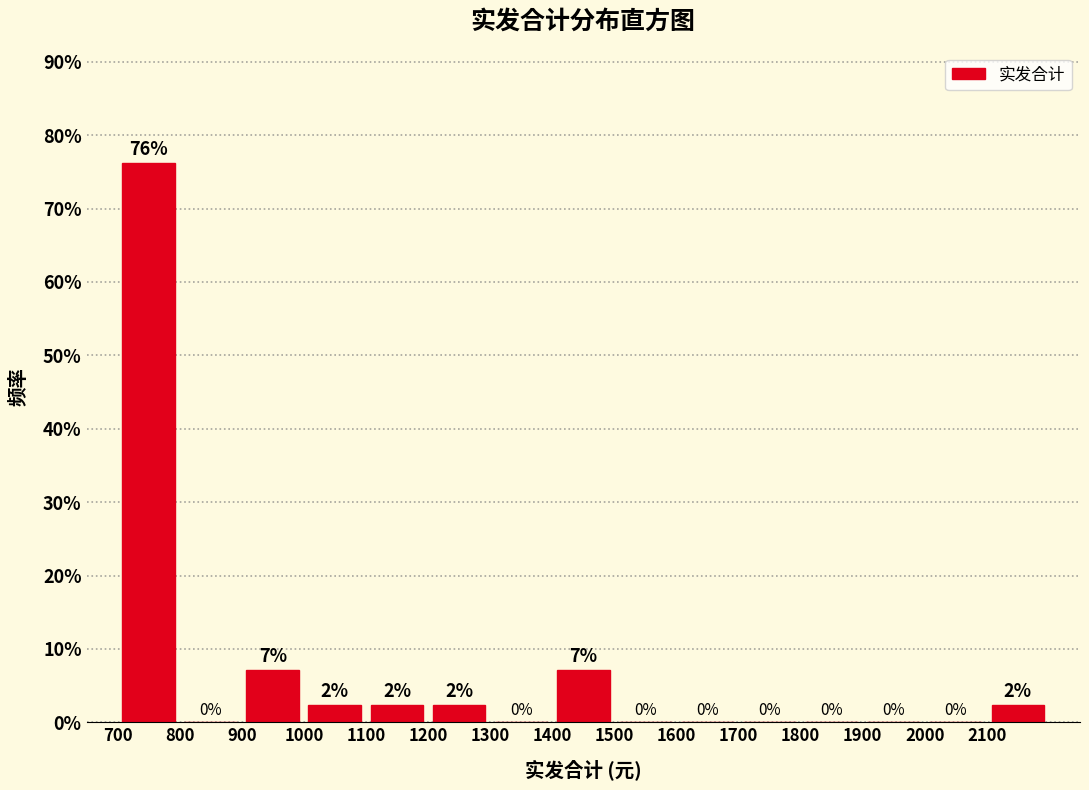

Over which range of the x-axis is the bar tallest?

700 to 800